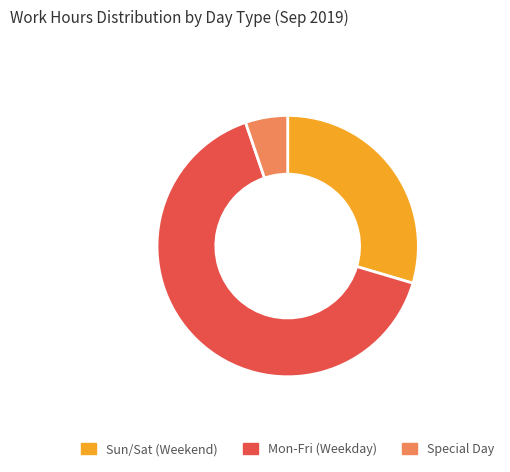

Count the number of slices in the pie.

3